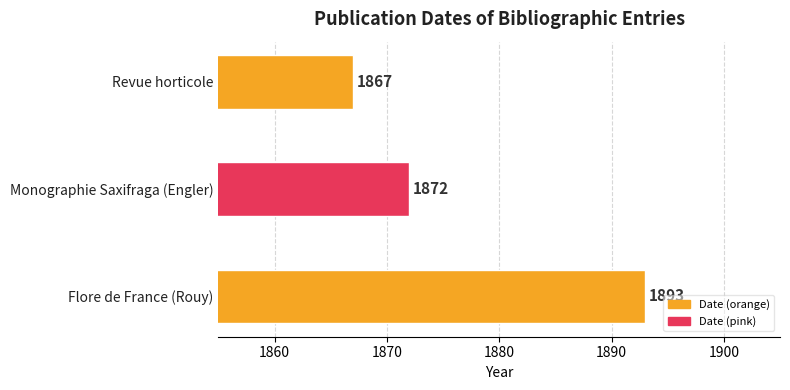

Where is the data nearest to the value 1880?

Monographie Saxifraga (Engler)